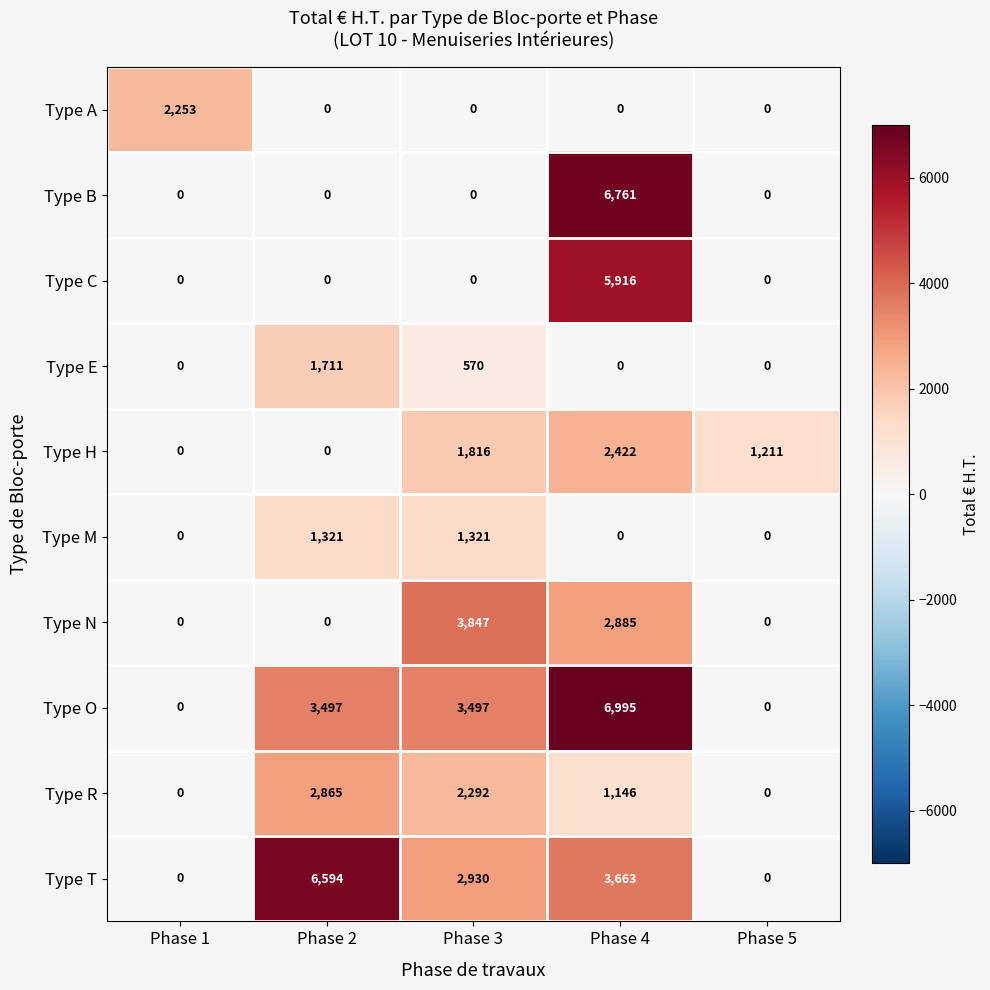

Which series changed the most between Phase 4 and Phase 5?

Type O